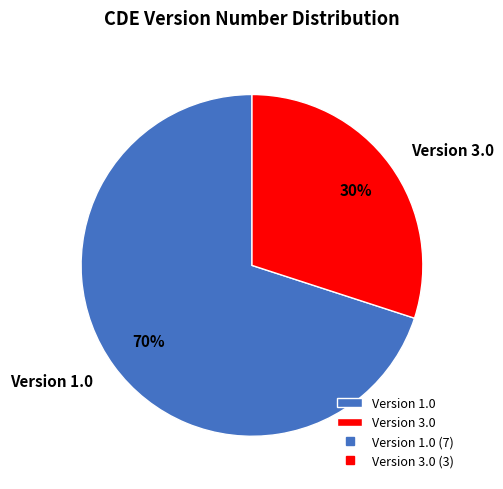

To the nearest percent, what is the average slice percentage?

50%